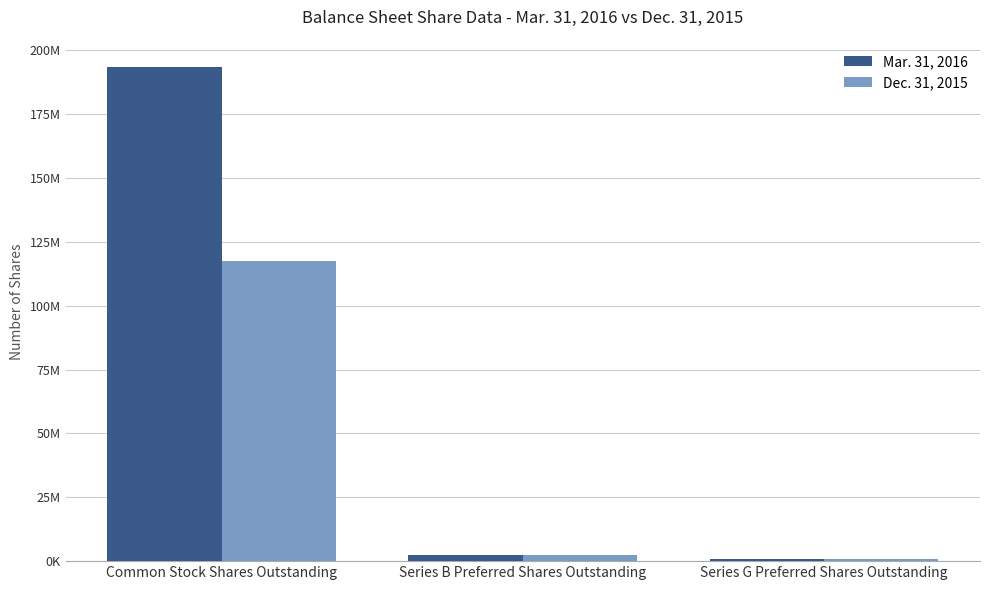

List the labels in order of Dec. 31, 2015 value, smallest first.

Series G Preferred Shares Outstanding, Series B Preferred Shares Outstanding, Common Stock Shares Outstanding